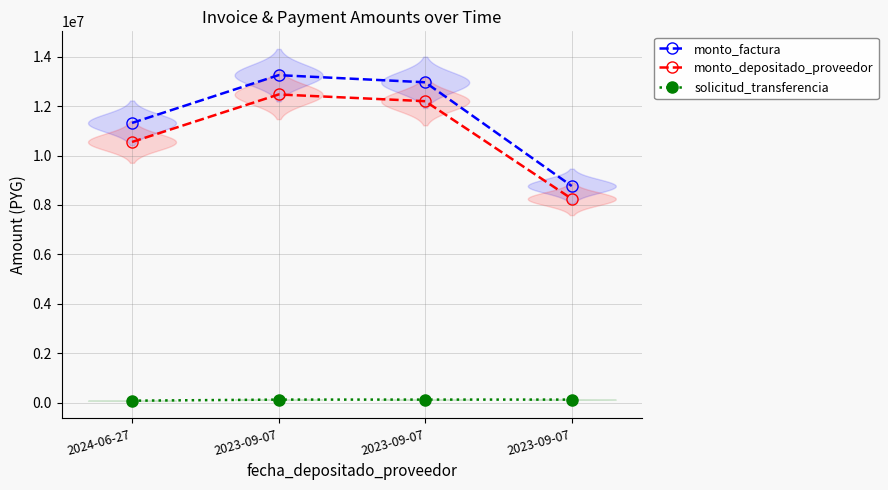

At which category does the chart reach its peak across all series?

2023-09-07